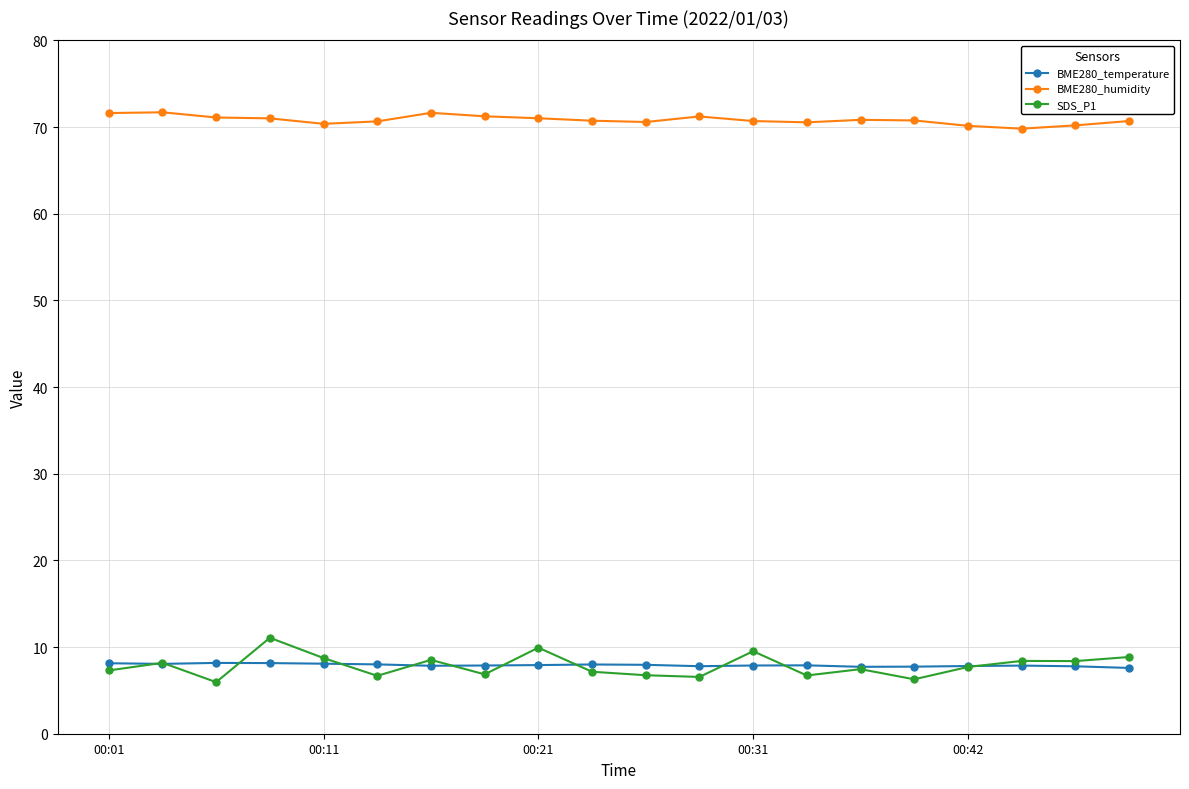

How many lines are shown in the chart?

3